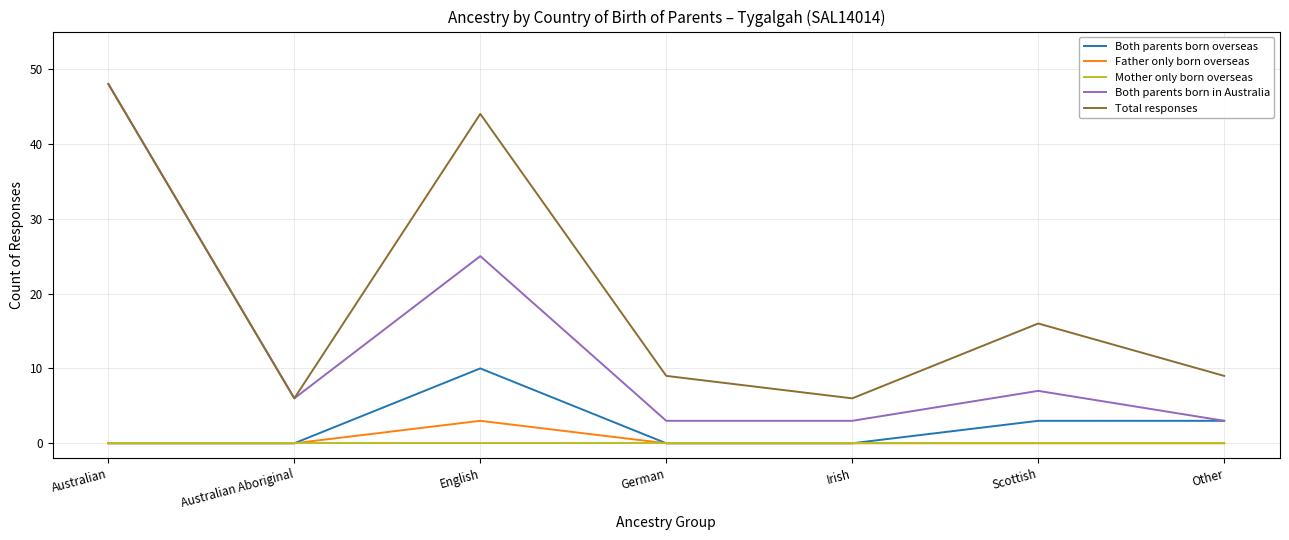

True or false: Total responses and Both parents born overseas intersect in this chart.

False